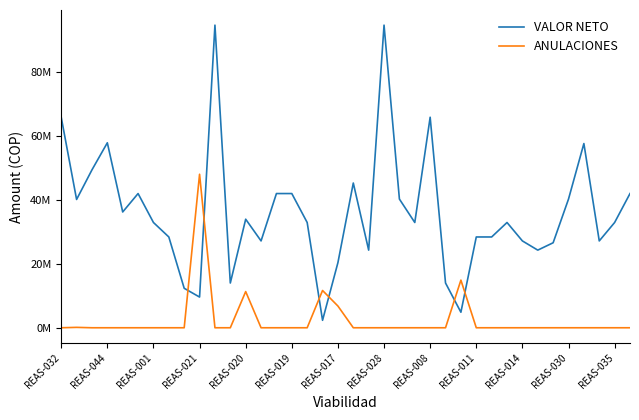

Which series has the widest spread of values?

VALOR NETO